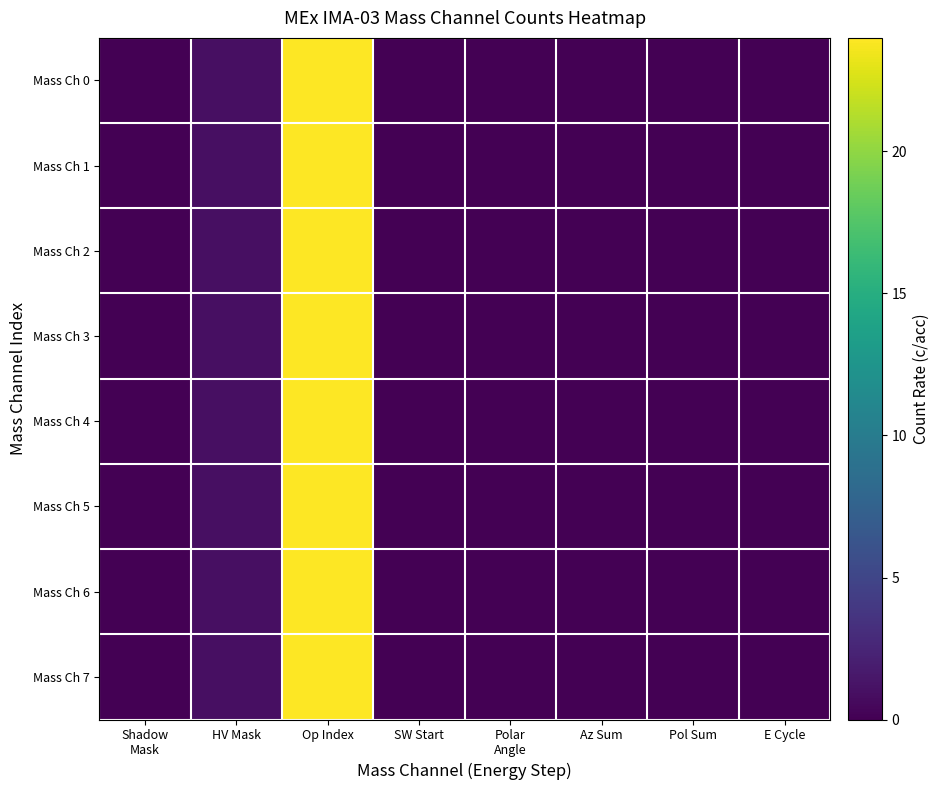

Which label corresponds to the smallest value in the chart?

Shadow
Mask